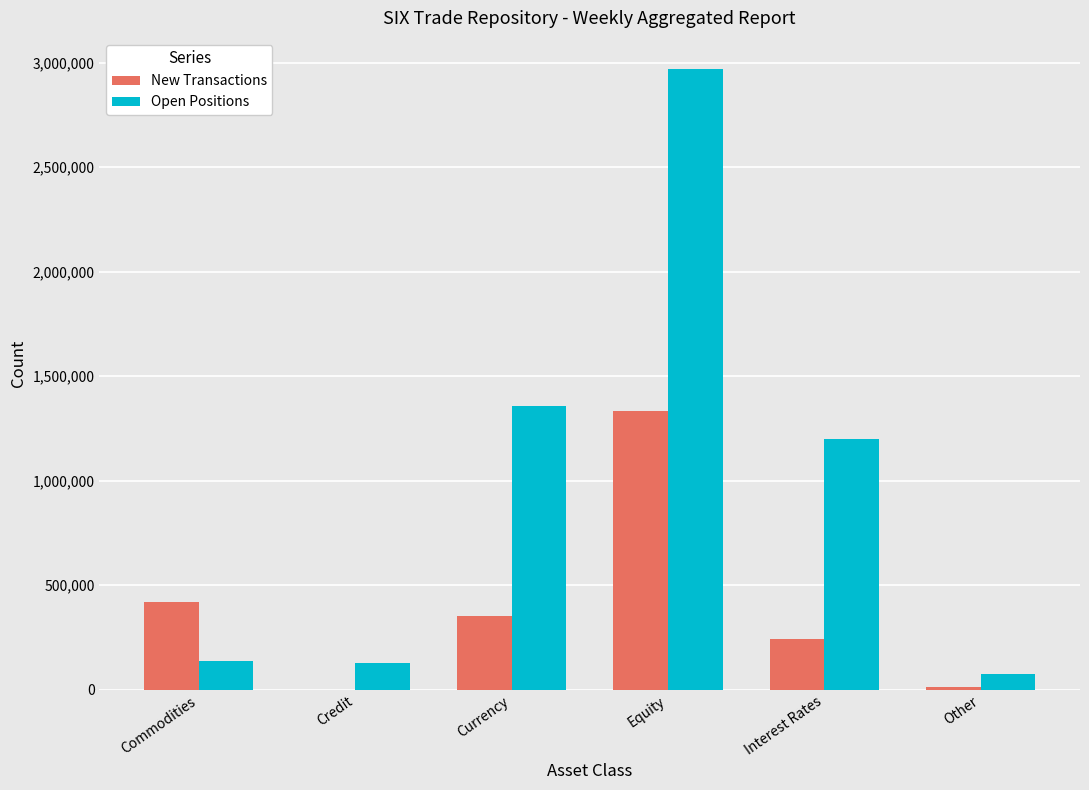

Is it true that New Transactions equals 1331512 at Equity?

True